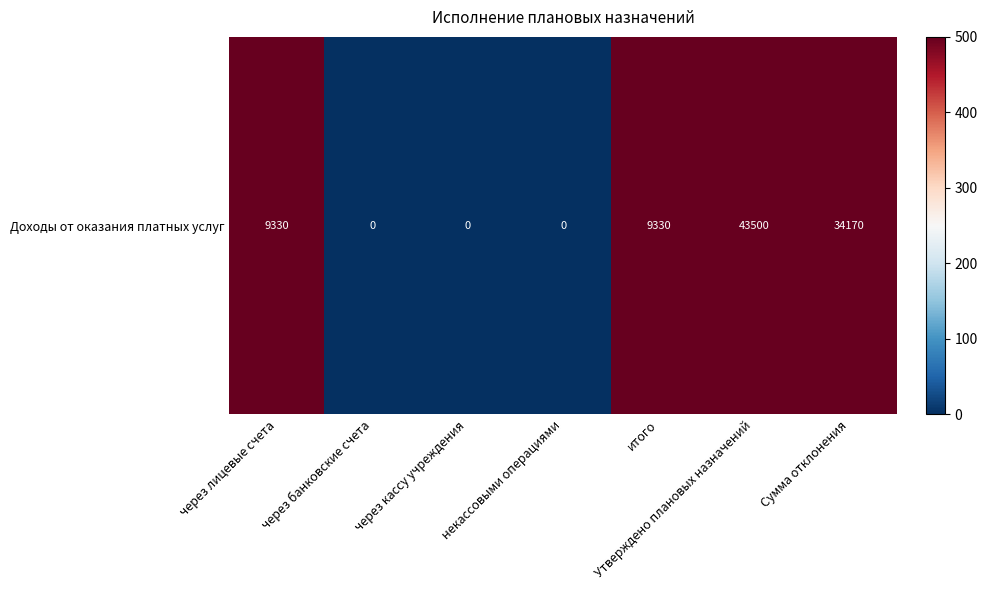

The value at через кассу учреждения is 19647. True or false?

False